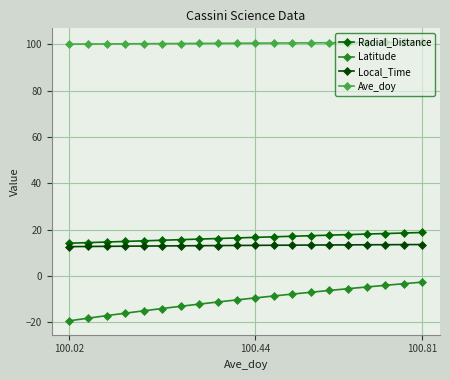

True or false: Radial_Distance and Latitude intersect in this chart.

False